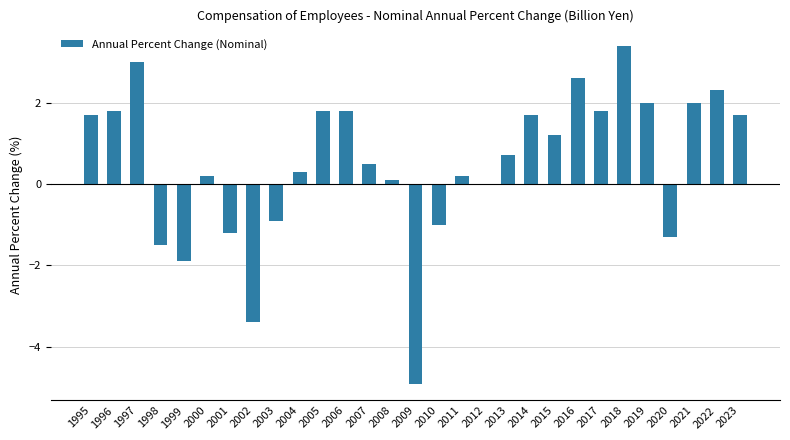

Are the bars horizontal?

No